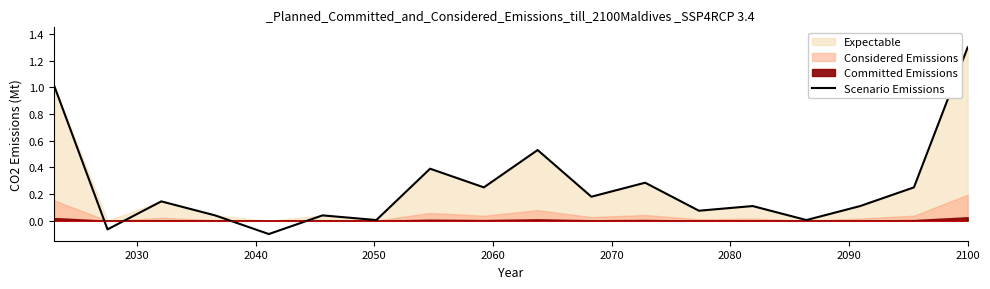

Does the chart display data point markers on the line(s)?

No